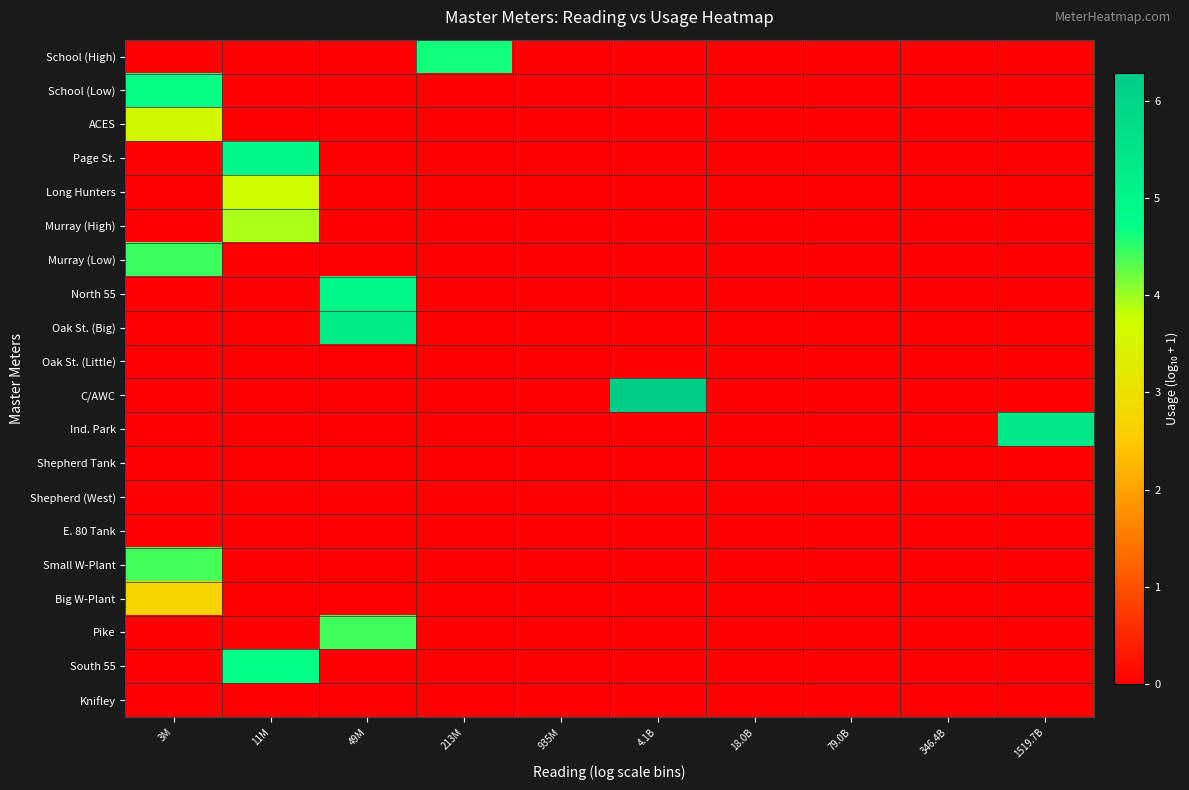

Rank the series by their maximum value, from lowest to highest.

Oak St. (Little), Shepherd Tank, Shepherd (West), E. 80 Tank, Knifley, Big W-Plant, ACES, Long Hunters, Murray (High), Small W-Plant, Pike, Murray (Low), School (High), School (Low), South 55, North 55, Page St., Oak St. (Big), Ind. Park, C/AWC